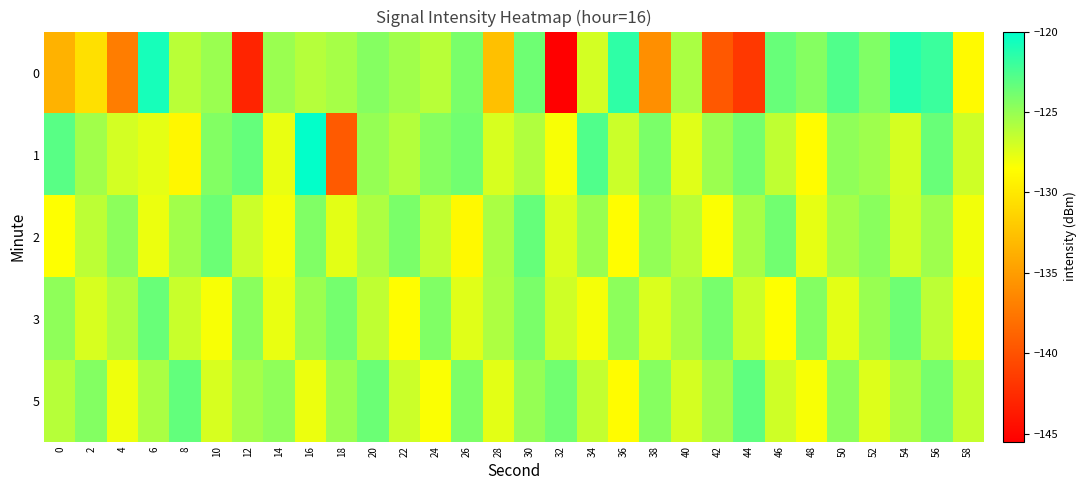

Reading left to right, extract all data points from this chart.

0: 0=-133.6	2=-130.5	4=-137.1	6=-120.8	8=-126.2	10=-125.1	12=-143.0	14=-125.2	16=-126.1	18=-125.6	20=-124.5	22=-125.3	24=-126.1	26=-124.0	28=-132.7	30=-123.7	32=-145.5	34=-127.0	36=-121.6	38=-135.9	40=-125.7	42=-139.6	44=-141.8	46=-123.5	48=-124.4	50=-122.7	52=-124.3	54=-121.3	56=-122.0	58=-128.9
1: 0=-122.9	2=-125.4	4=-127.1	6=-127.6	8=-129.0	10=-124.4	12=-123.4	14=-127.8	16=-120.1	18=-139.4	20=-125.0	22=-126.0	24=-124.5	26=-123.8	28=-127.2	30=-125.9	32=-128.3	34=-122.7	36=-126.8	38=-124.1	40=-127.5	42=-125.2	44=-123.9	46=-126.4	48=-128.7	50=-124.8	52=-125.3	54=-127.1	56=-123.5	58=-126.9
2: 0=-128.5	2=-126.3	4=-124.7	6=-127.9	8=-125.4	10=-123.6	12=-126.8	14=-128.2	16=-124.3	18=-127.6	20=-125.8	22=-124.1	24=-126.5	26=-128.9	28=-125.7	30=-123.4	32=-127.3	34=-125.1	36=-128.6	38=-124.9	40=-126.2	42=-128.4	44=-125.6	46=-123.8	48=-127.7	50=-125.5	52=-124.6	54=-127.0	56=-125.3	58=-128.1
3: 0=-124.8	2=-127.2	4=-125.9	6=-123.5	8=-126.7	10=-128.3	12=-124.6	14=-127.8	16=-125.2	18=-123.9	20=-126.4	22=-128.6	24=-124.3	26=-127.5	28=-125.8	30=-124.1	32=-126.9	34=-128.2	36=-124.7	38=-127.3	40=-125.6	42=-124.0	44=-126.8	46=-128.5	48=-124.4	50=-127.6	52=-125.1	54=-123.7	56=-126.3	58=-128.8
5: 0=-126.1	2=-124.4	4=-128.0	6=-125.7	8=-123.3	10=-127.2	12=-125.5	14=-124.8	16=-127.9	18=-125.2	20=-123.6	22=-126.8	24=-128.4	26=-124.2	28=-127.6	30=-125.0	32=-123.8	34=-126.5	36=-128.7	38=-124.5	40=-127.1	42=-125.4	44=-123.2	46=-126.9	48=-128.3	50=-124.7	52=-127.4	54=-125.8	56=-124.0	58=-126.6